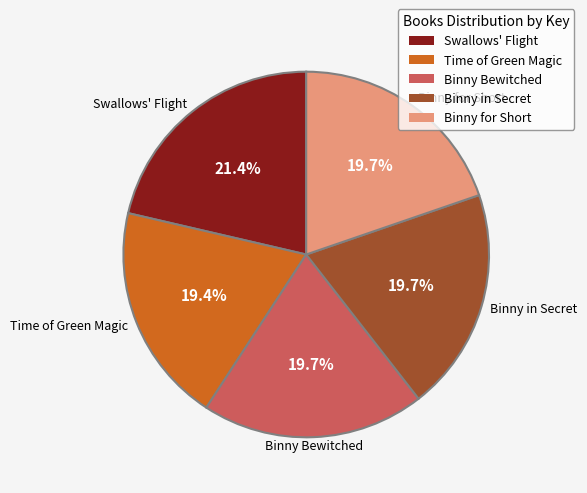

How many slices are in this pie chart?

5